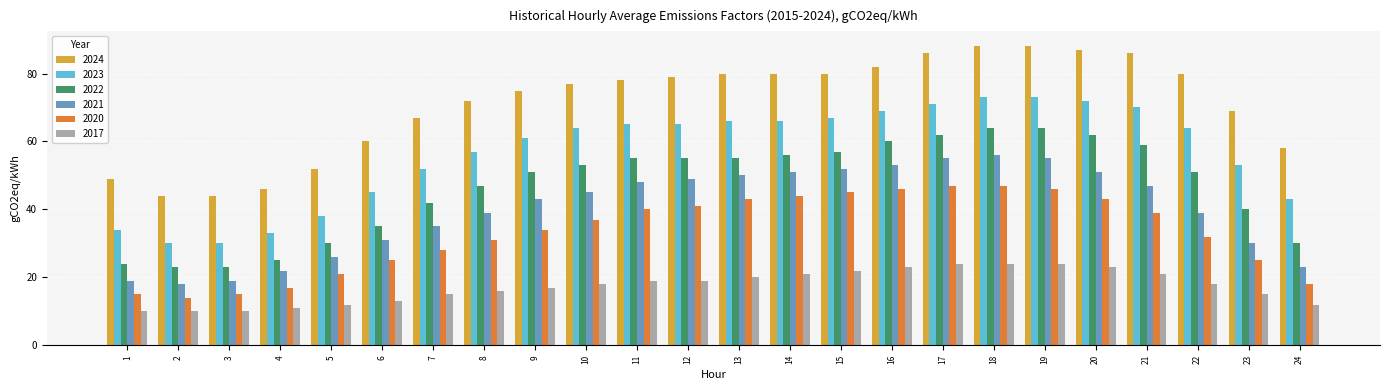

What is the maximum value shown in the chart?

88